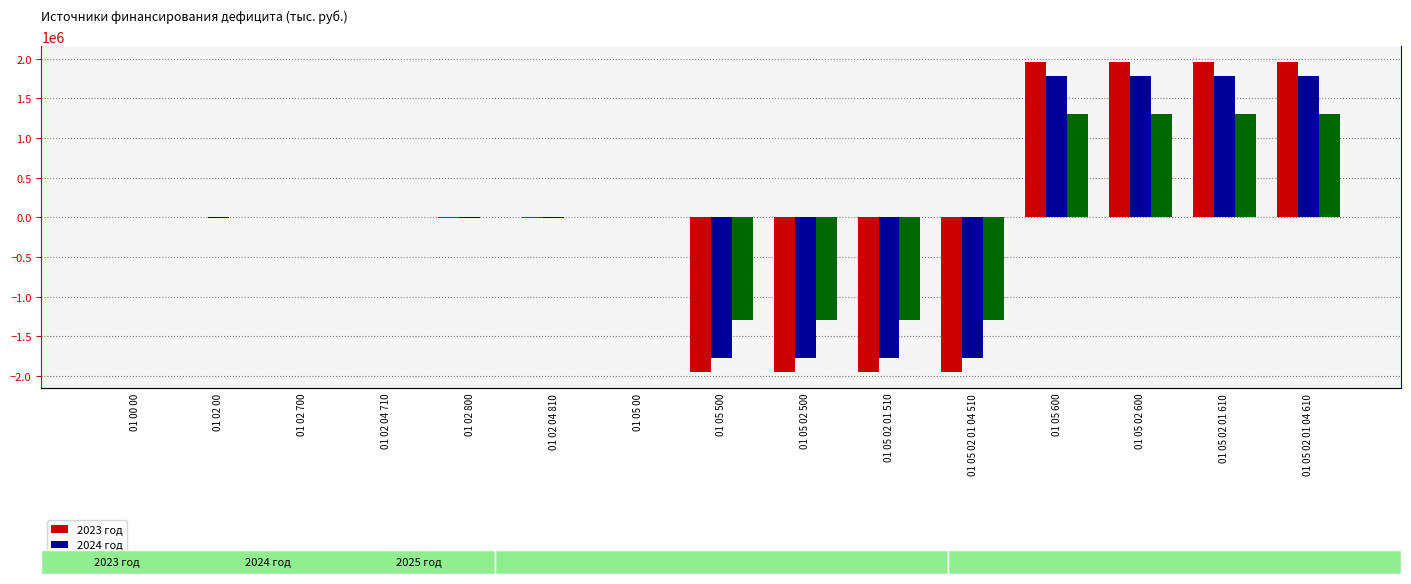

At which label does 2024 год reach its peak?

01 05 600